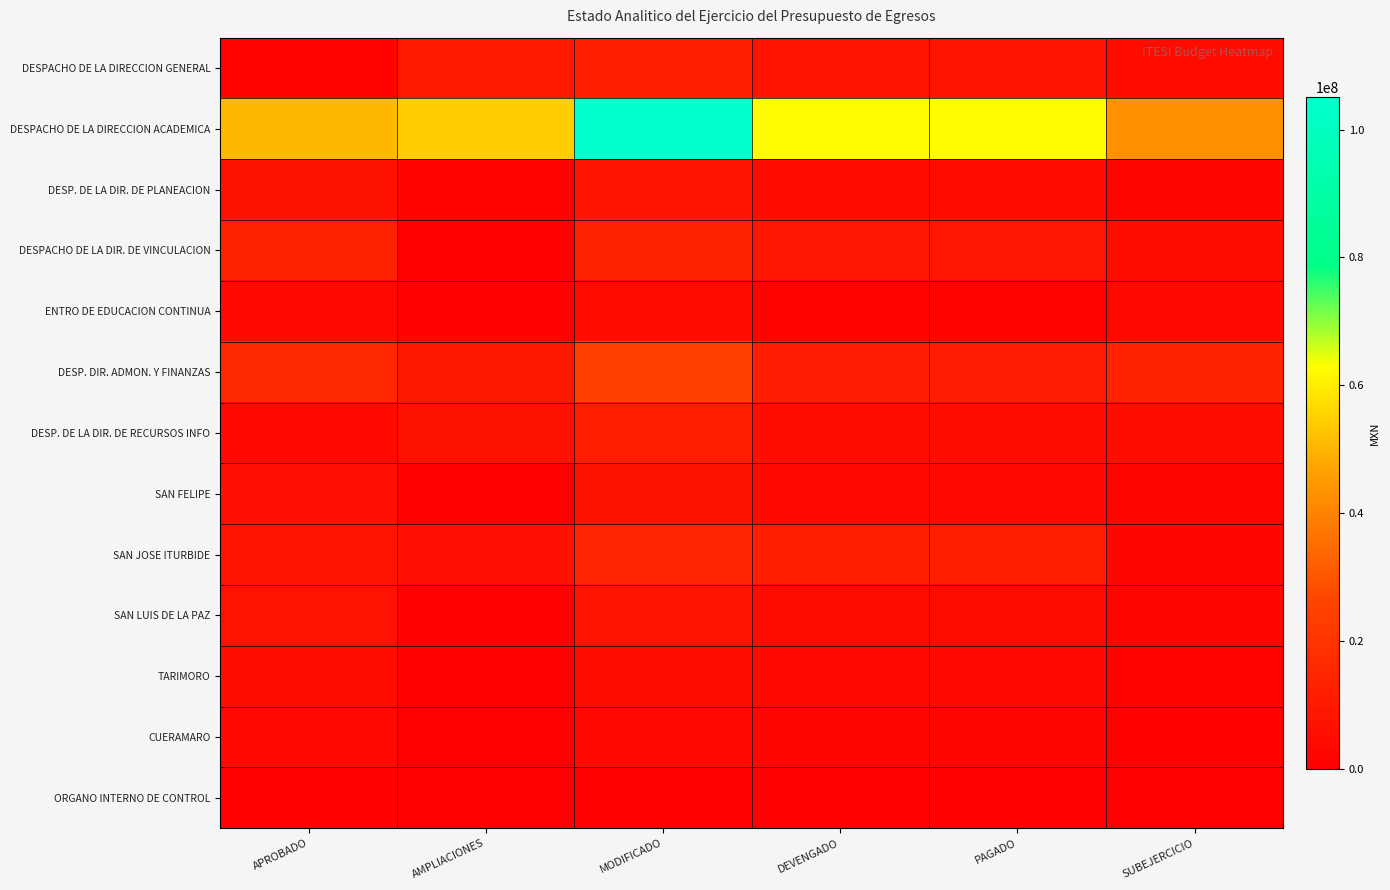

Count the number of categories in the chart.

6